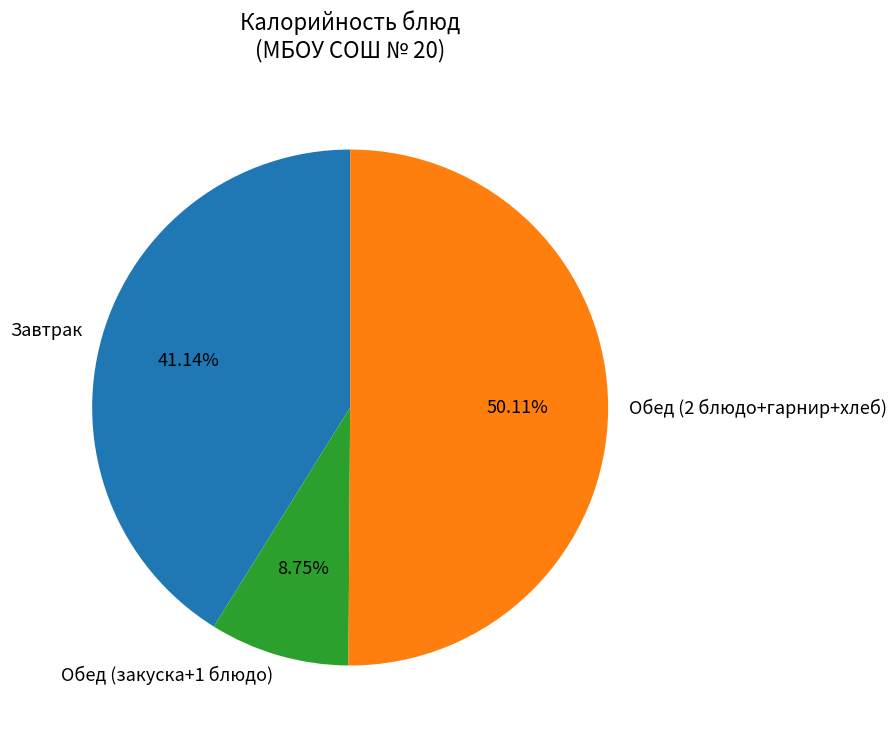

Does Завтрак account for over 50% of the chart?

No